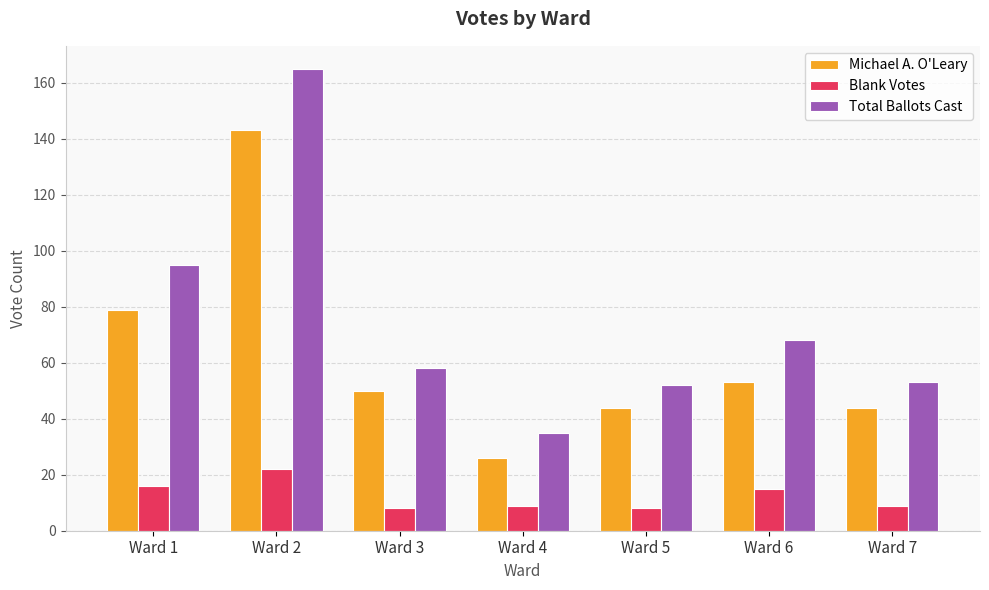

Between Ward 2 and Ward 6, which series saw the biggest shift?

Total Ballots Cast